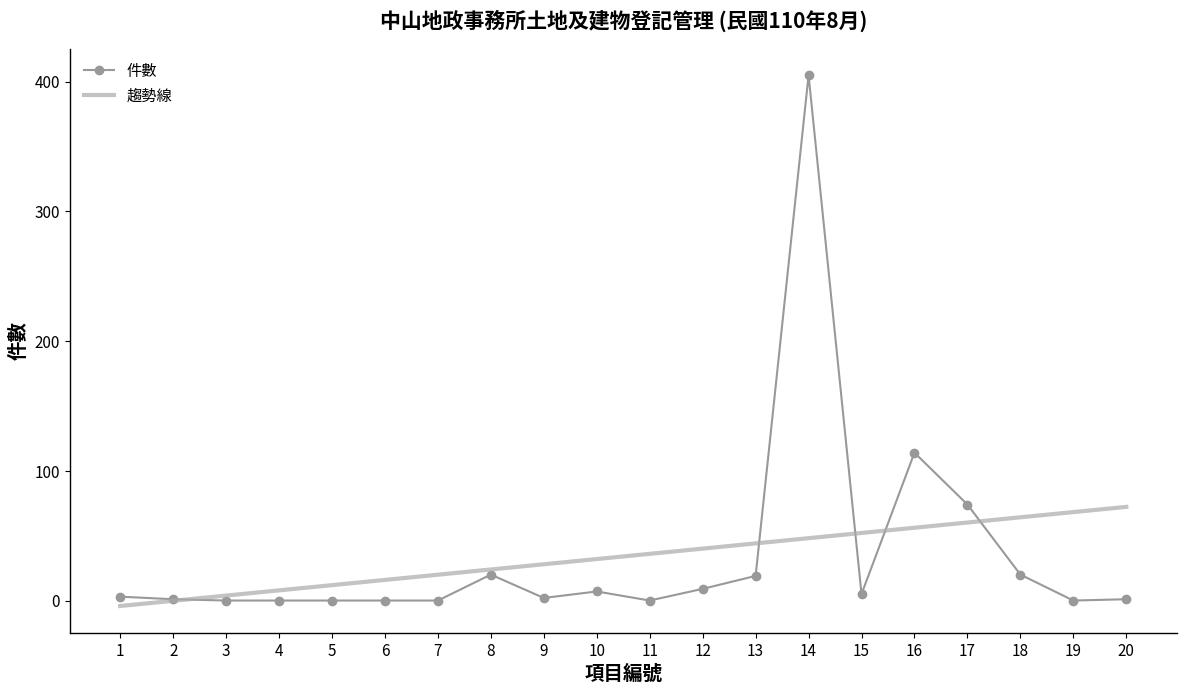

What is the difference between the maximum and second lowest values in the 件數 series?

405.0